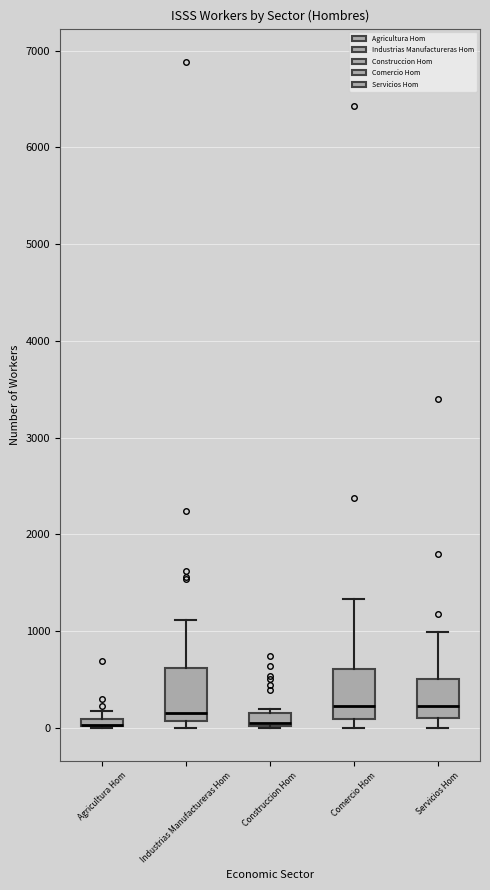

Where is the lower edge of the box for Agricultura Hom on the y-axis? The values are not printed on the chart, so give them approximately, as read against the axis.

0